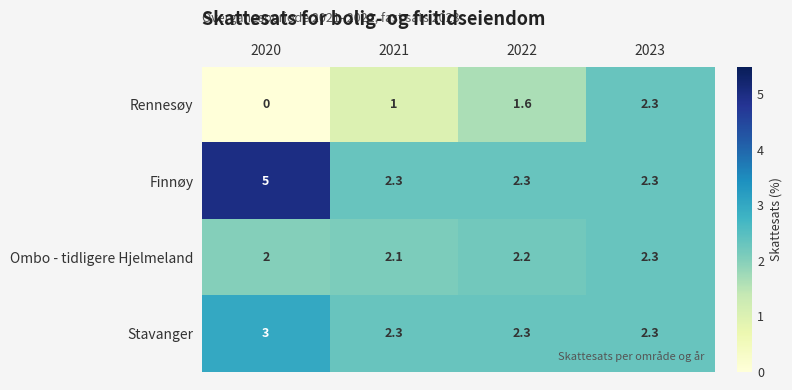

How many data points does each series have?

4